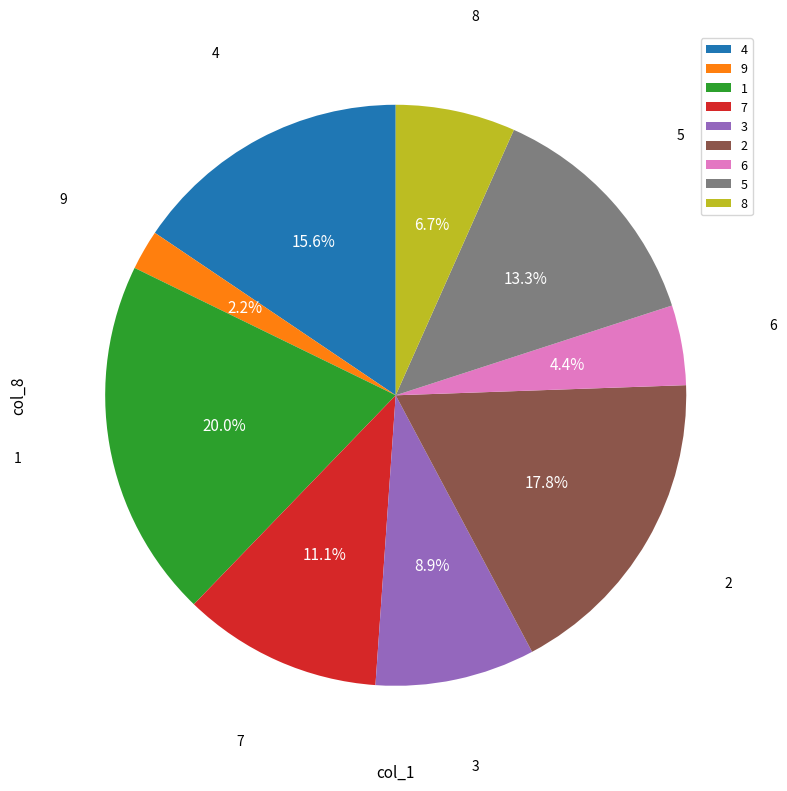

How much of the chart is everything except 8?

93.3%